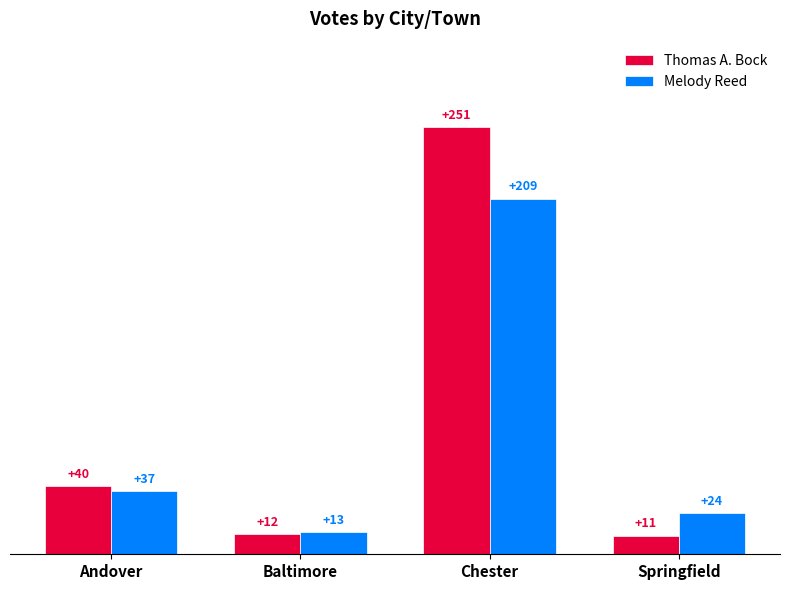

What is the sum of all Melody Reed values?

283